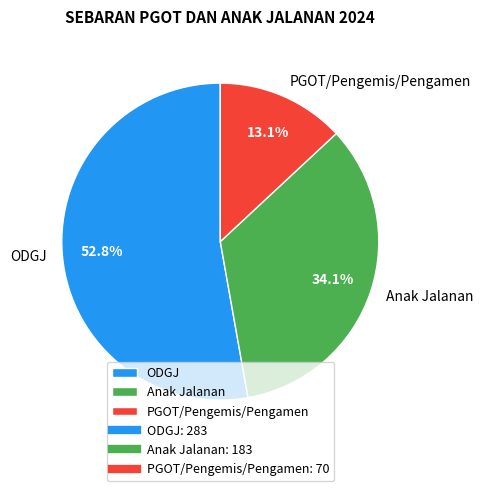

To the nearest percent, what is the combined percentage of ODGJ and PGOT/Pengemis/Pengamen?

66%